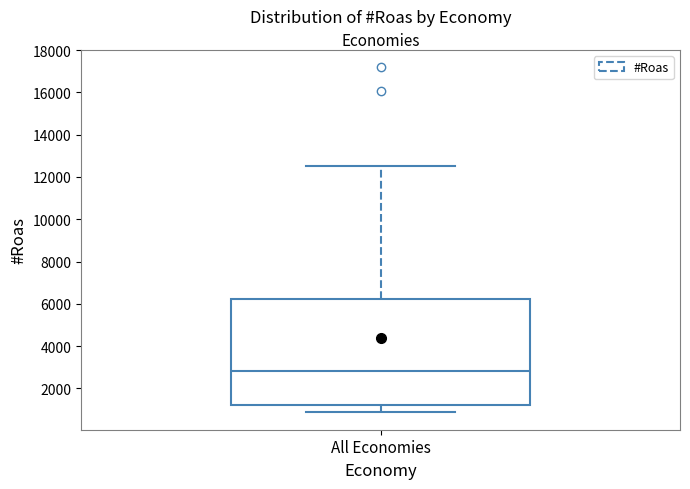

Read this box plot against the y-axis: the position of the median line, the range covered by the box, and the ends of both whiskers. The values are not printed on the chart, so give them approximately, as read against the axis.

median 2800, box 1200 to 6200, whiskers 800 to 12600